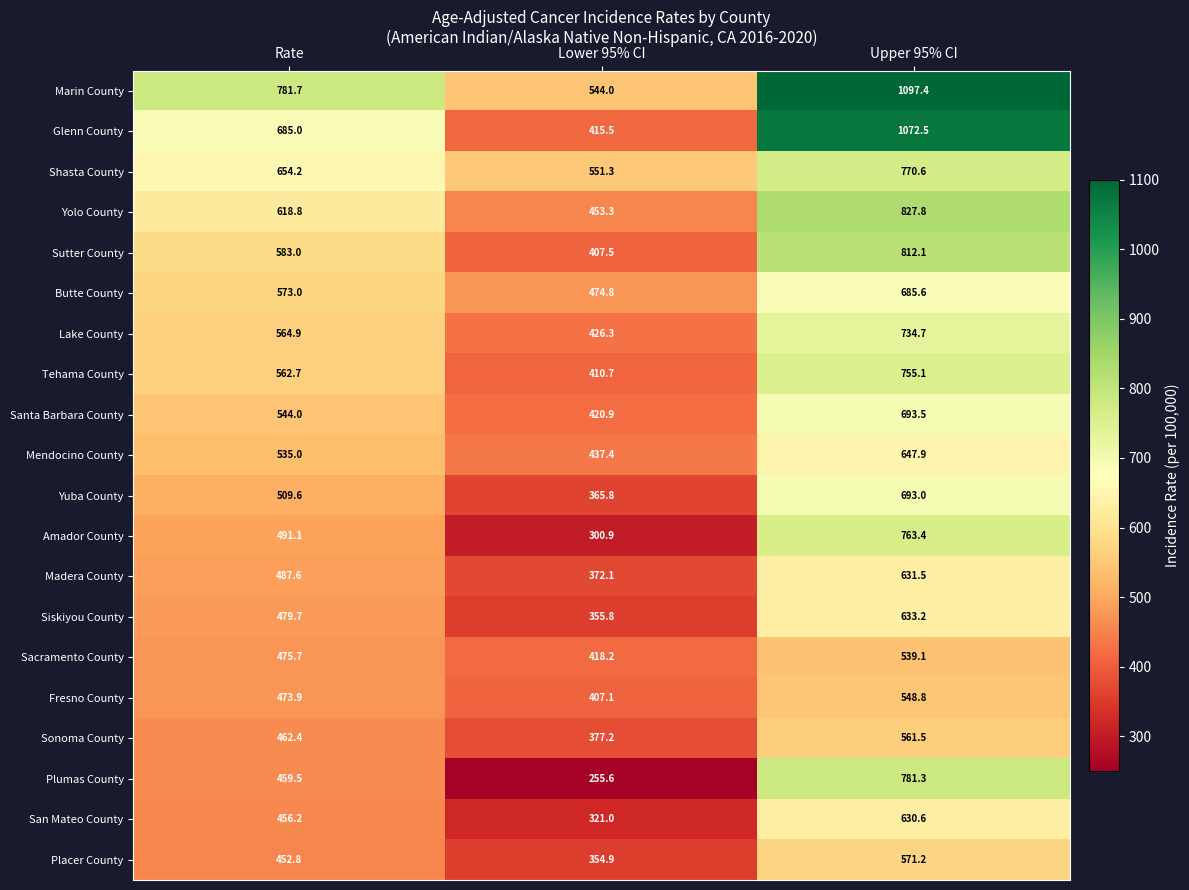

Rank the series at Lower 95% CI from lowest to highest value.

Plumas County, Amador County, San Mateo County, Placer County, Siskiyou County, Yuba County, Madera County, Sonoma County, Fresno County, Sutter County, Tehama County, Glenn County, Sacramento County, Santa Barbara County, Lake County, Mendocino County, Yolo County, Butte County, Marin County, Shasta County